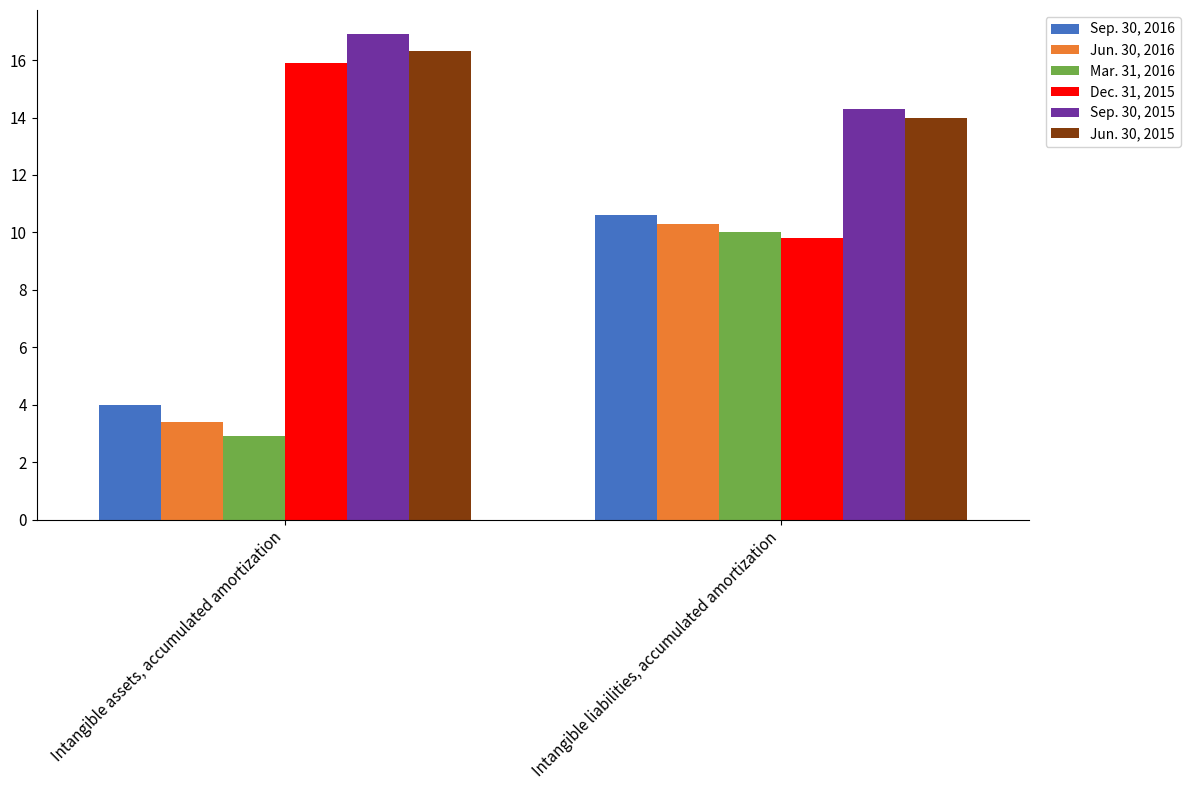

True or false: Jun. 30, 2016 has a value of 10.3 at Intangible liabilities, accumulated amortization.

True